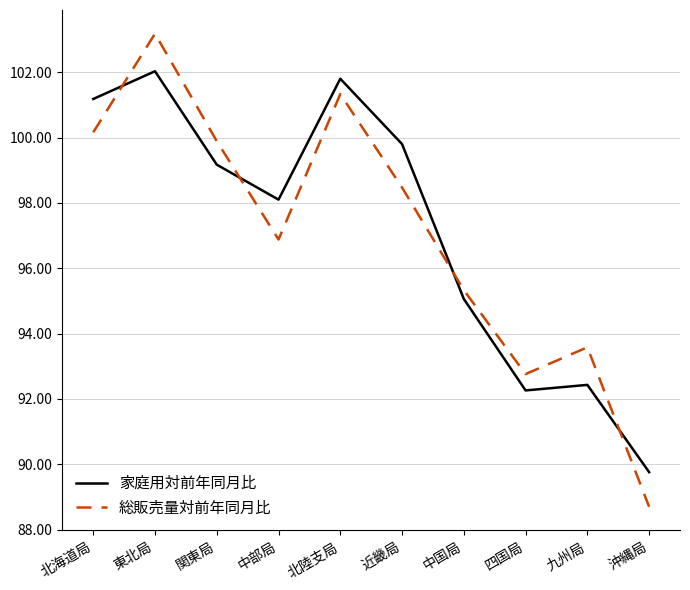

Reading left to right, extract all data points from this chart.

家庭用対前年同月比: 北海道局=101.2	東北局=102.0	関東局=99.2	中部局=98.1	北陸支局=101.8	近畿局=99.8	中国局=95.1	四国局=92.3	九州局=92.4	沖縄局=89.8
総販売量対前年同月比: 北海道局=100.2	東北局=103.2	関東局=99.9	中部局=96.9	北陸支局=101.3	近畿局=98.5	中国局=95.3	四国局=92.8	九州局=93.6	沖縄局=88.7